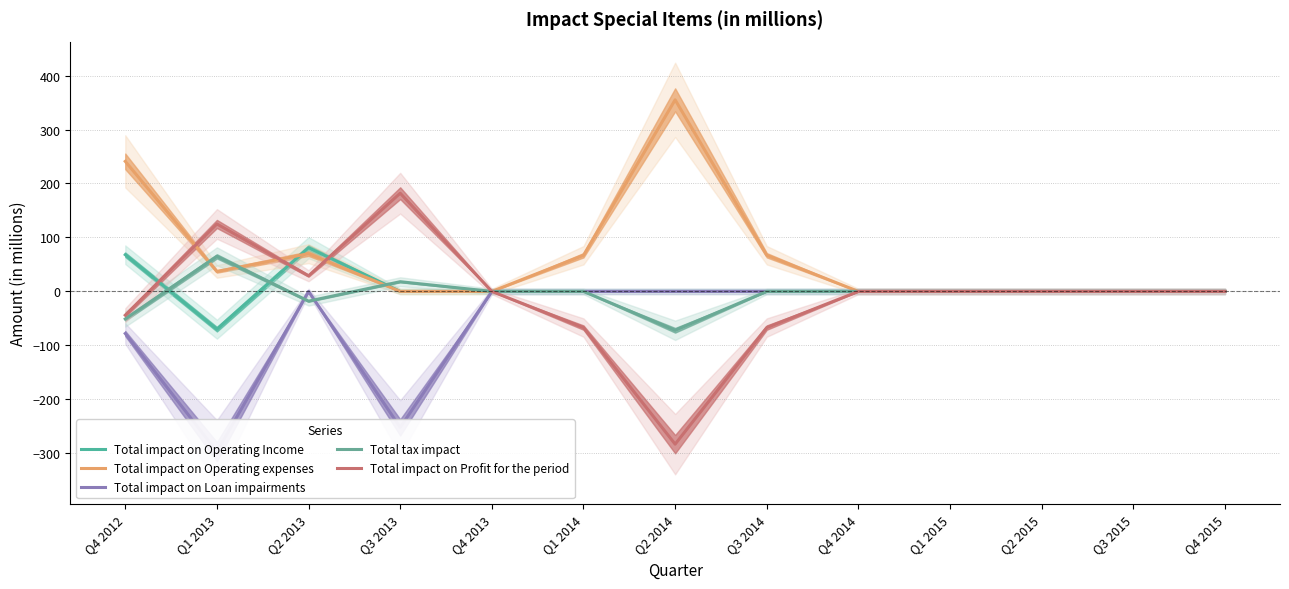

At which category is the sum across all series the highest?

Q2 2013